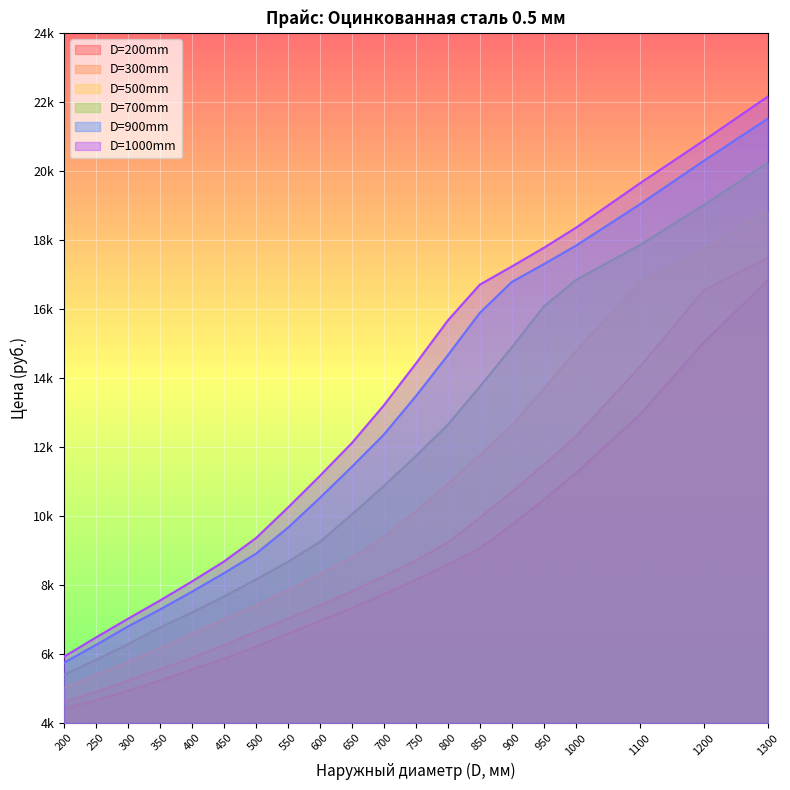

Is the value of D=900mm at 700 greater than the value of D=700mm at 1000?

No